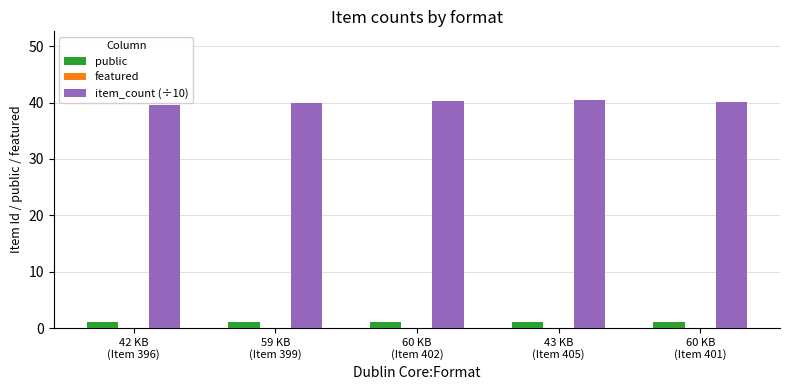

List the series in order of their peak value, highest first.

item_count (÷10), public